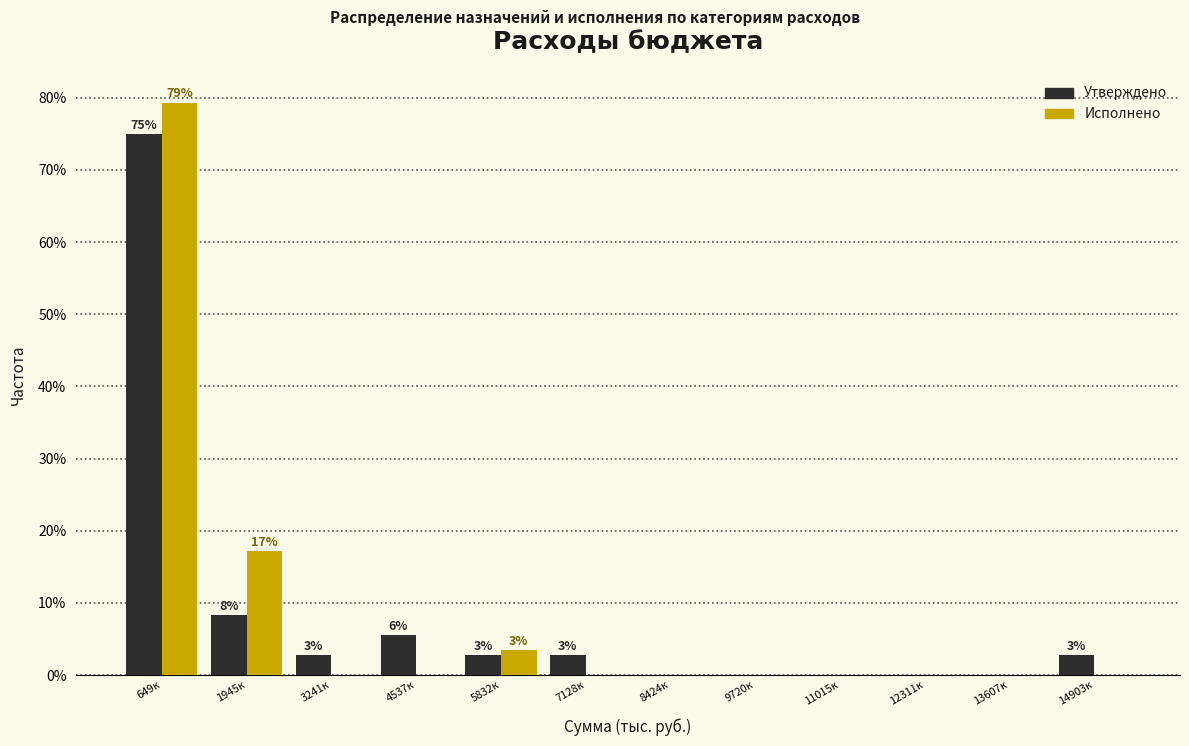

Reading left to right, what are all the values shown in this chart?

Утверждено: 649к=75.0	1945к=8.3	3241к=2.8	4537к=5.6	5832к=2.8	7128к=2.8	8424к=0.0	9720к=0.0	11015к=0.0	12311к=0.0	13607к=0.0	14903к=2.8
Исполнено: 649к=79.3	1945к=17.2	3241к=0.0	4537к=0.0	5832к=3.4	7128к=0.0	8424к=0.0	9720к=0.0	11015к=0.0	12311к=0.0	13607к=0.0	14903к=0.0